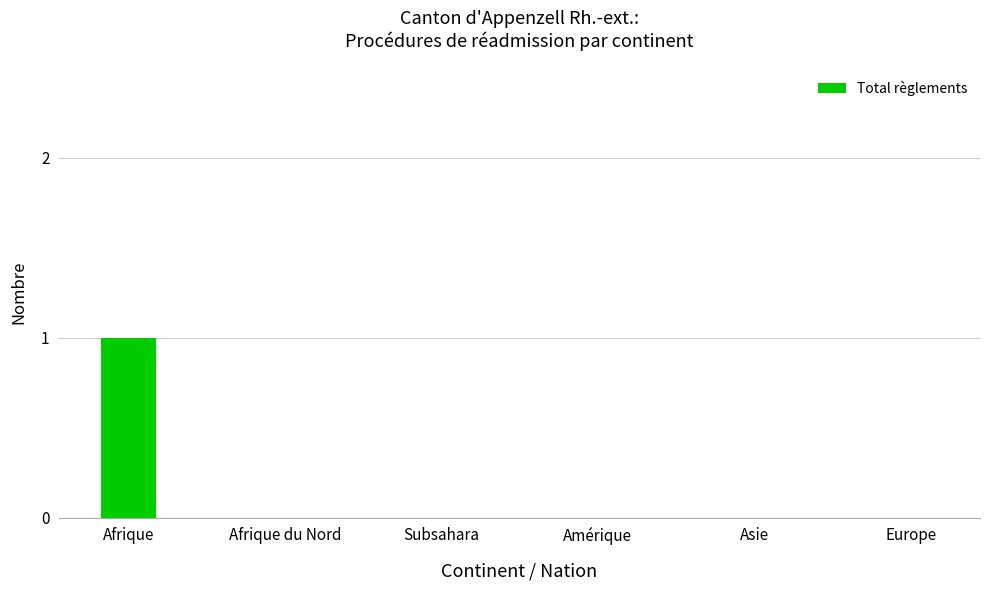

Reading left to right, extract all data points from this chart.

Afrique=1	Afrique du Nord=0	Subsahara=0	Amérique=0	Asie=0	Europe=0